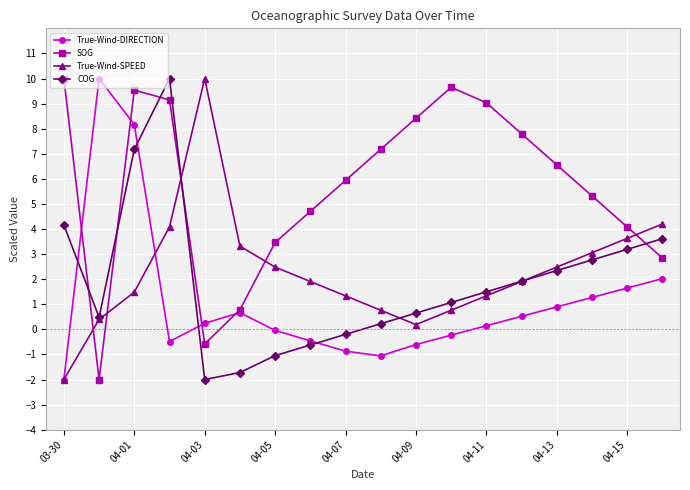

What is the lowest value of the SOG series?

-2.0